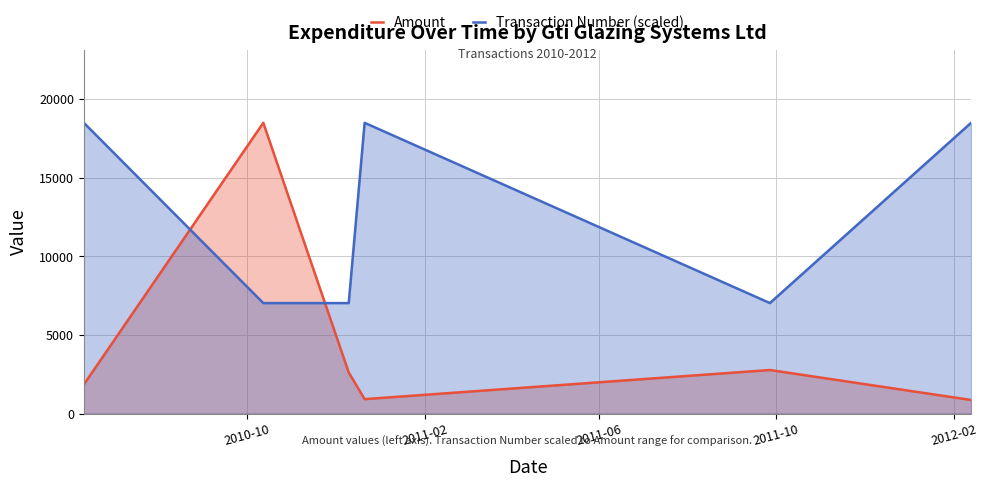

Reading left to right, what are all the values shown in this chart?

Amount: 1850.0	18500.0	2620.0	920.0	2773.3	866.7
Transaction Number (scaled): 18499.6	7030.6	7030.8	18499.8	7031.2	18500.0